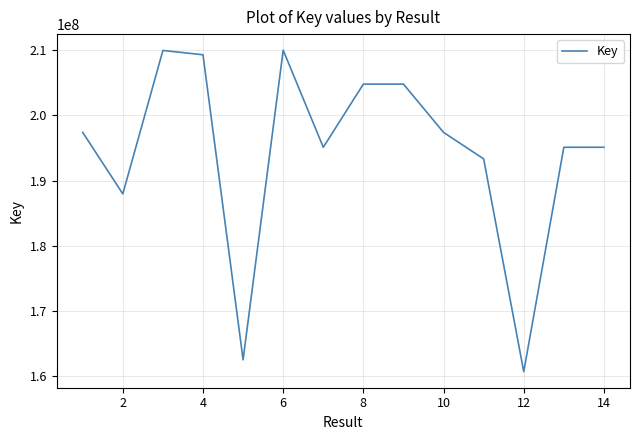

What is the difference between the maximum and minimum values?

49335031